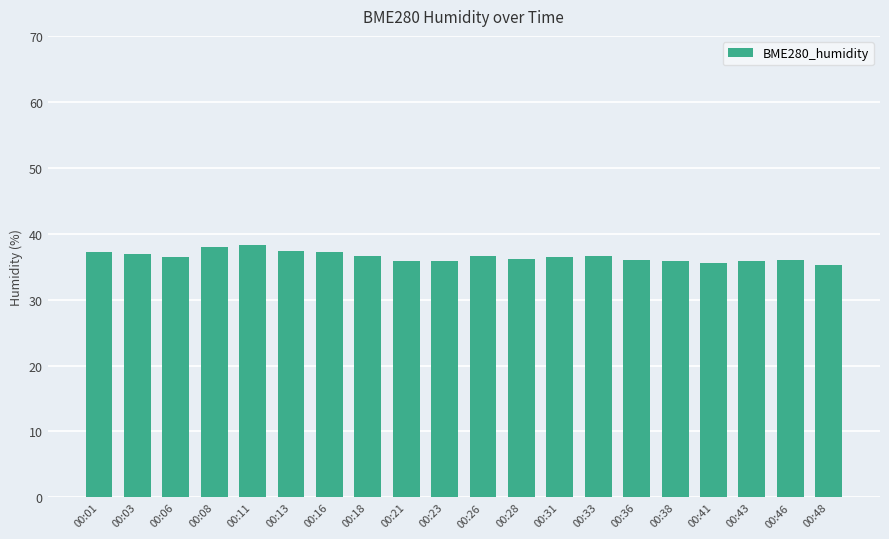

What is the change in value from 00:08 to 00:13?

-0.6